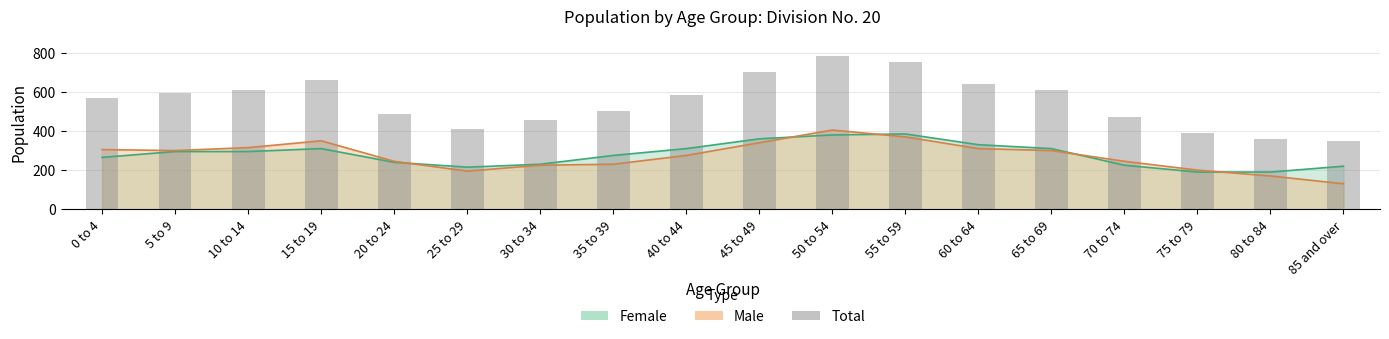

What is the label of the 8th bar from the right?

50 to 54